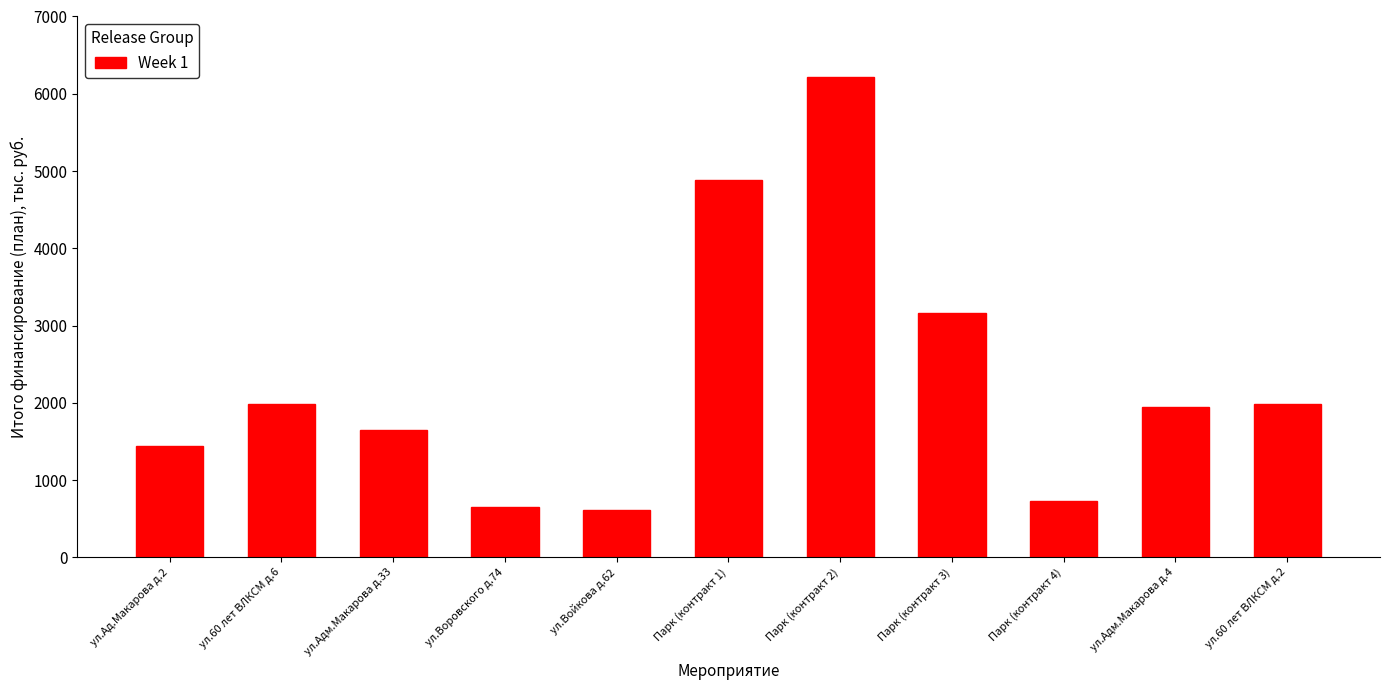

The value at Парк (контракт 3) is 4497.4. True or false?

False